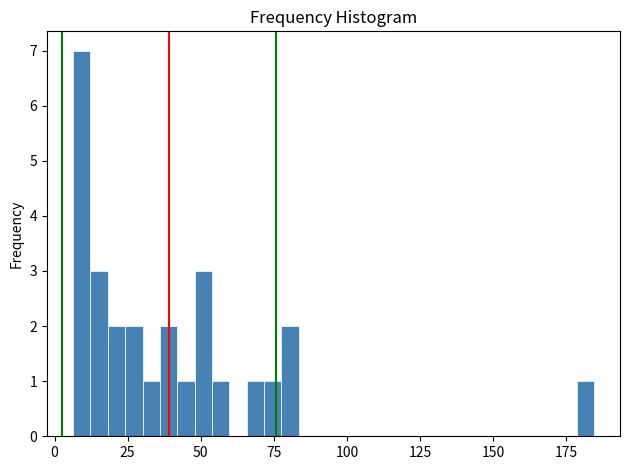

Around what value on the x-axis is the tallest bar? Give the approximate position of its centre, as read against the axis.

10